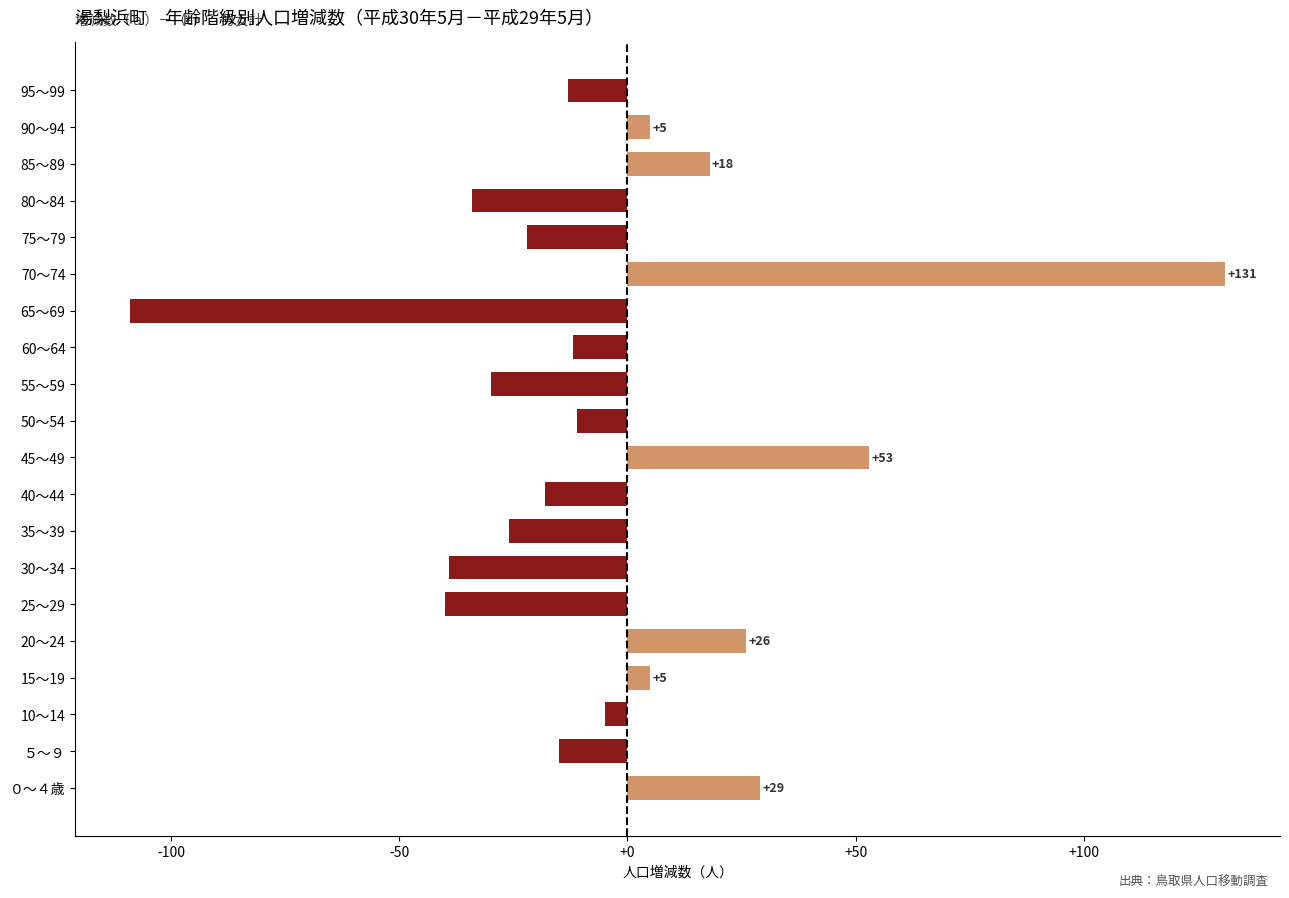

The chart shows a value of 12 at 20～24. True or false?

False